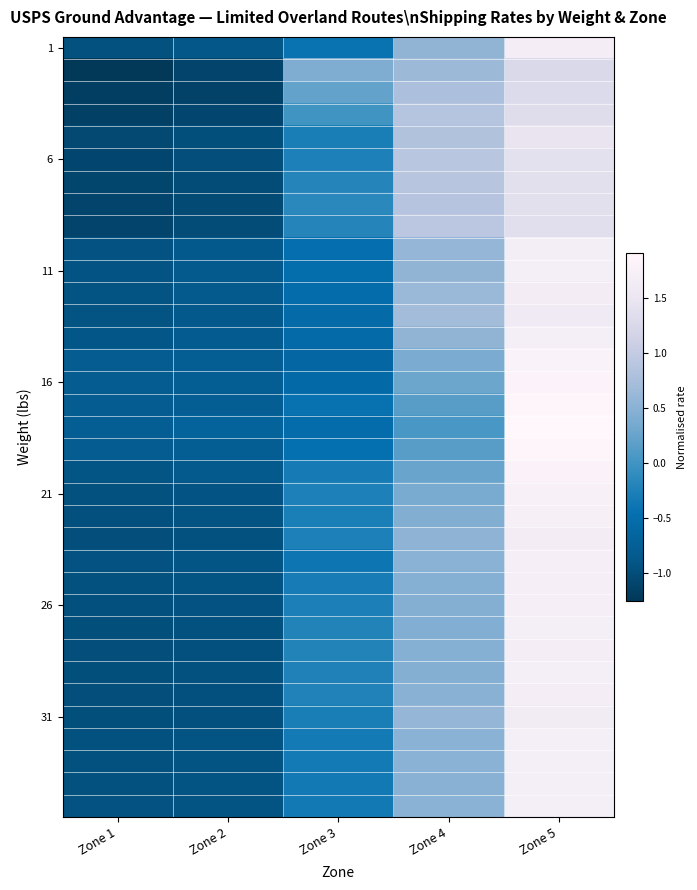

What is the total value across all series at Zone 4?

19.0